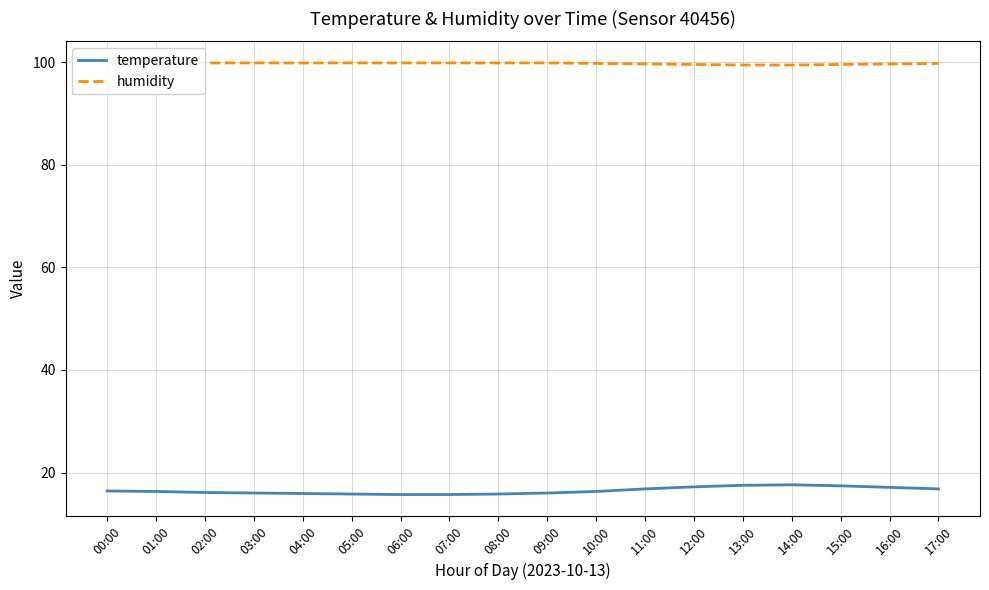

Where is humidity nearest to the value 99?

13:00